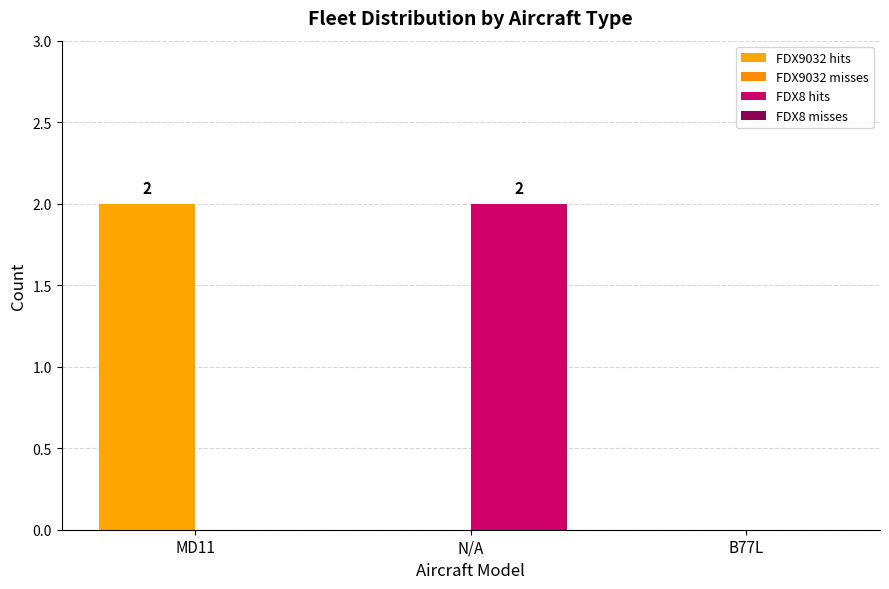

Rank the series by their maximum value, from highest to lowest.

FDX9032 hits, FDX8 hits, FDX9032 misses, FDX8 misses